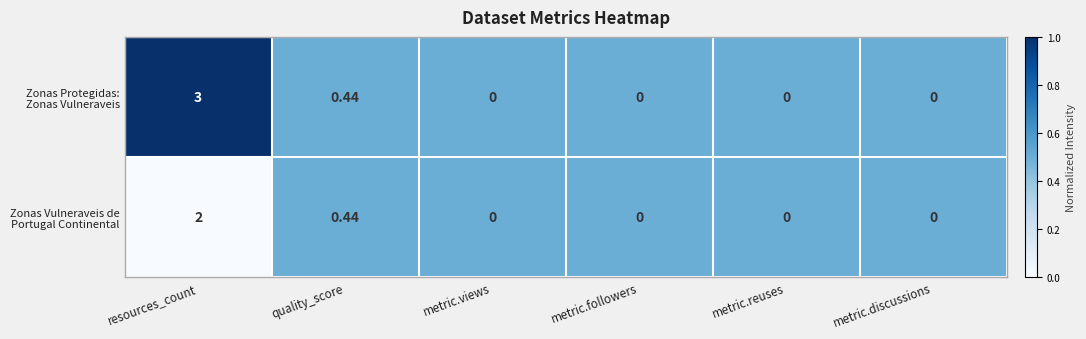

At which category is the sum across all series the highest?

resources_count